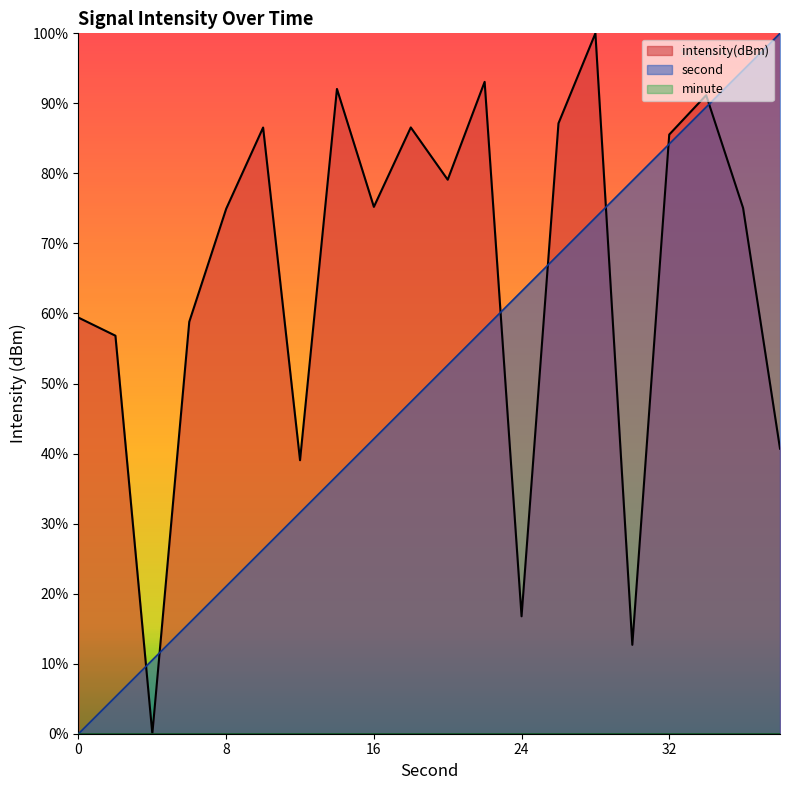

Where do second and intensity first cross each other?

2 and 4